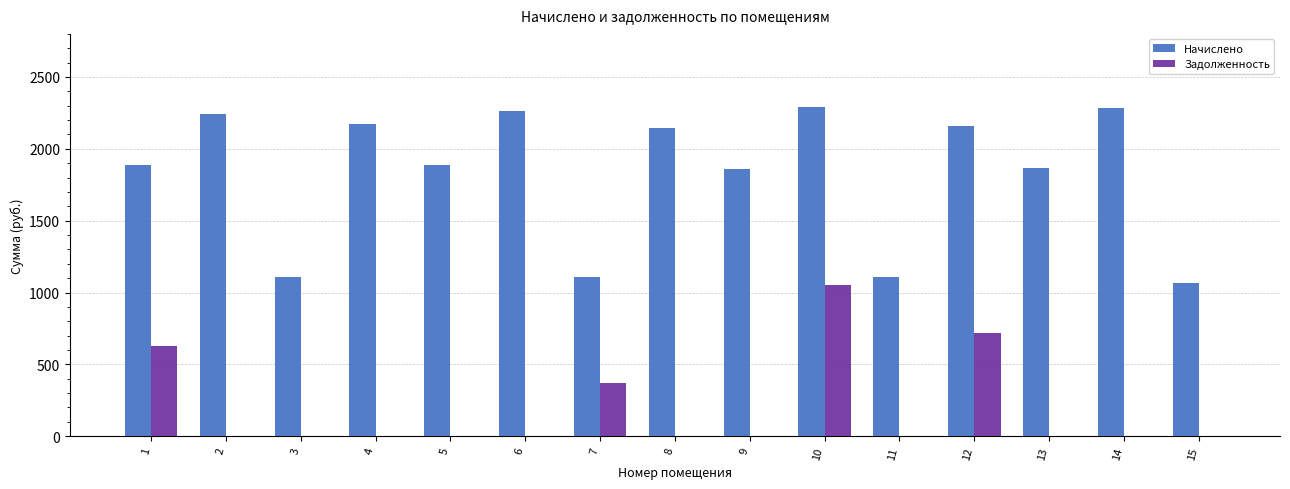

At which category is the sum across all series the highest?

10